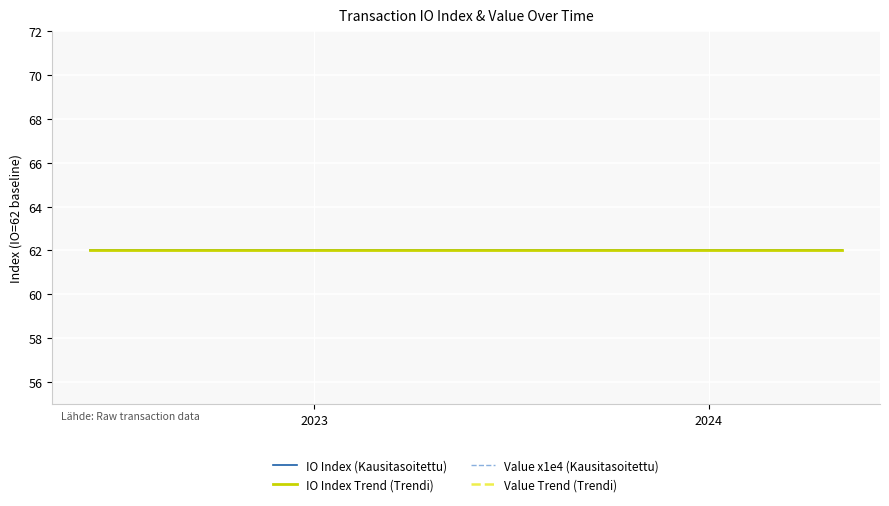

True or false: IO Index (Kausitasoitettu) and Value x1e4 (Kausitasoitettu) intersect in this chart.

False